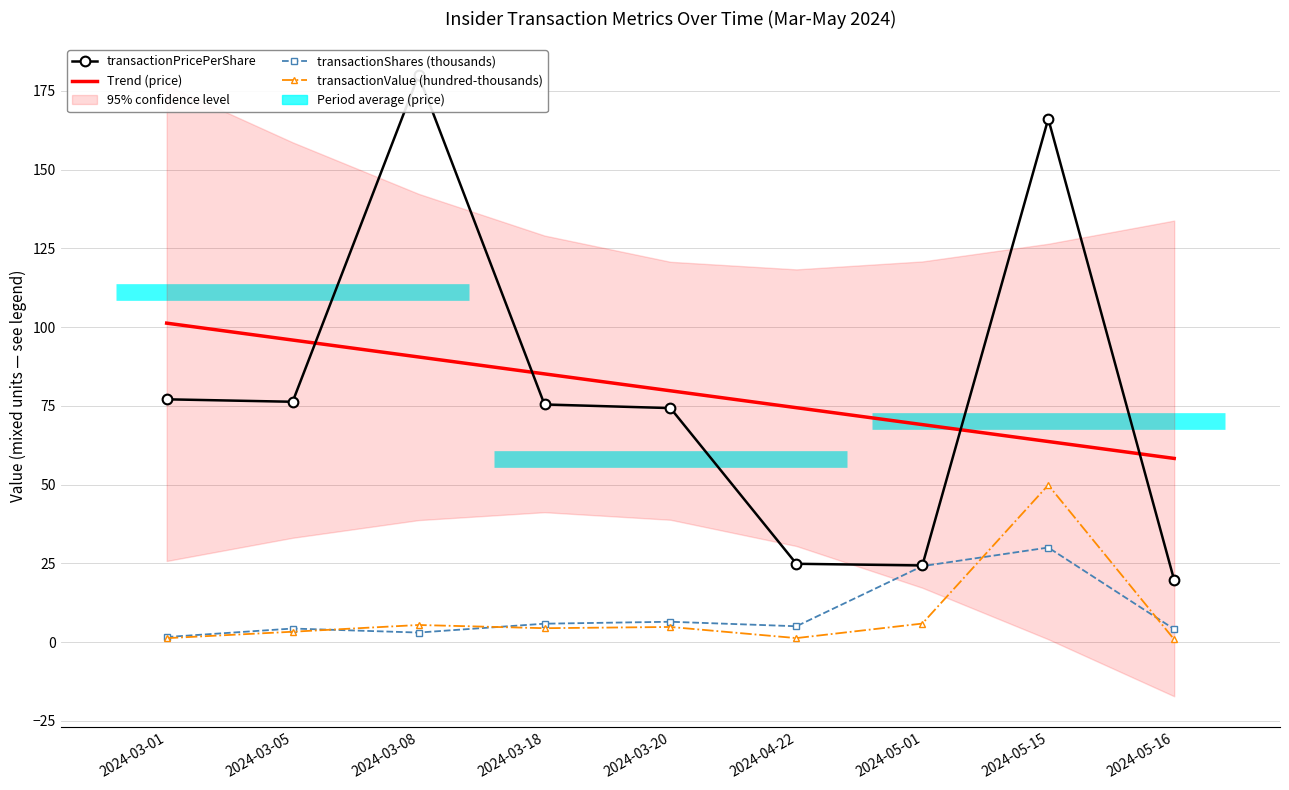

Is this an area chart (filled region under the line)?

No